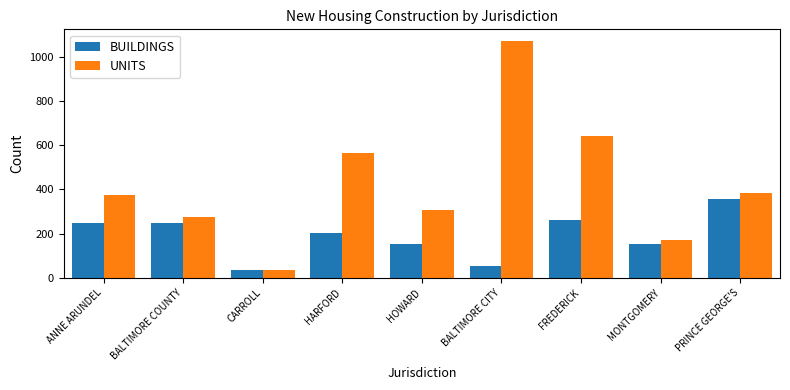

Is the value of UNITS at CARROLL greater than the value of BUILDINGS at PRINCE GEORGE'S?

No